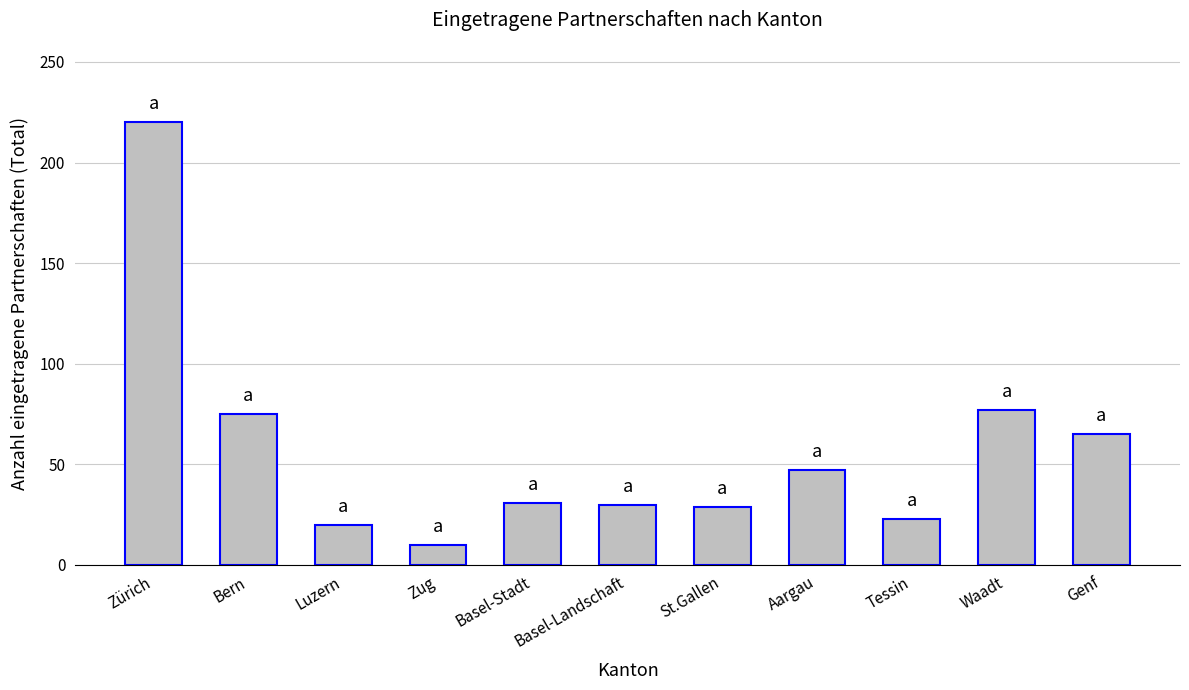

The chart shows a value of 29 at St.Gallen. True or false?

True